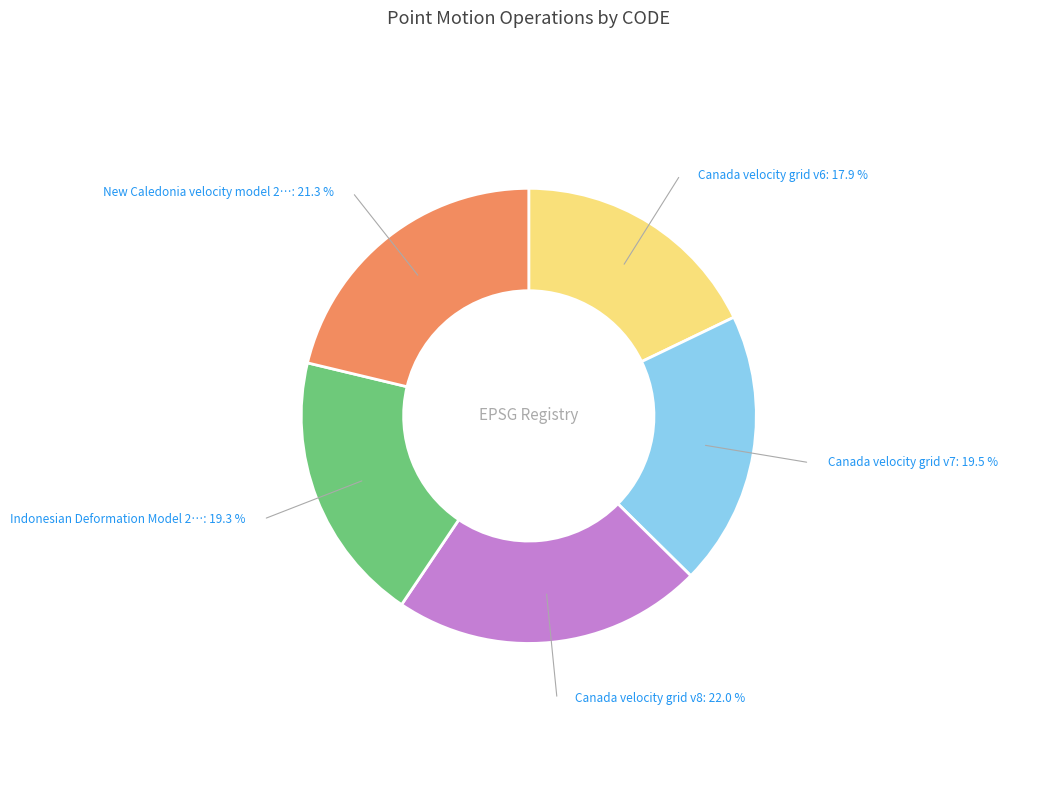

Is there any slice that represents more than half of the pie?

No